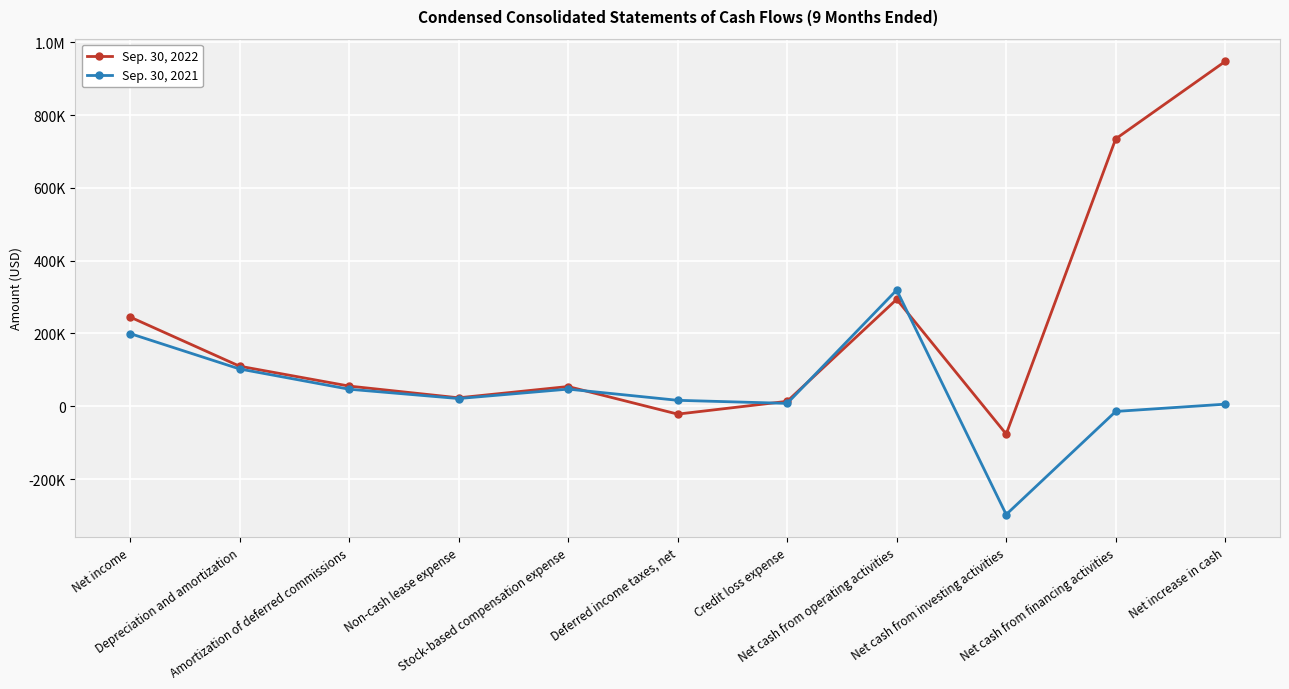

Does the chart have visible grid lines?

Yes